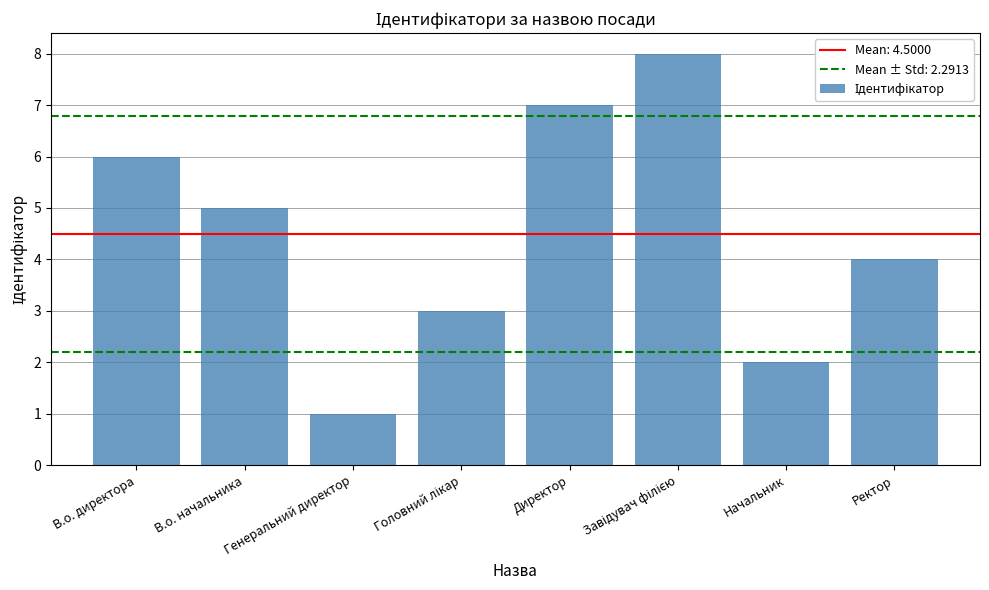

The chart shows a value of 2 at Начальник. True or false?

True